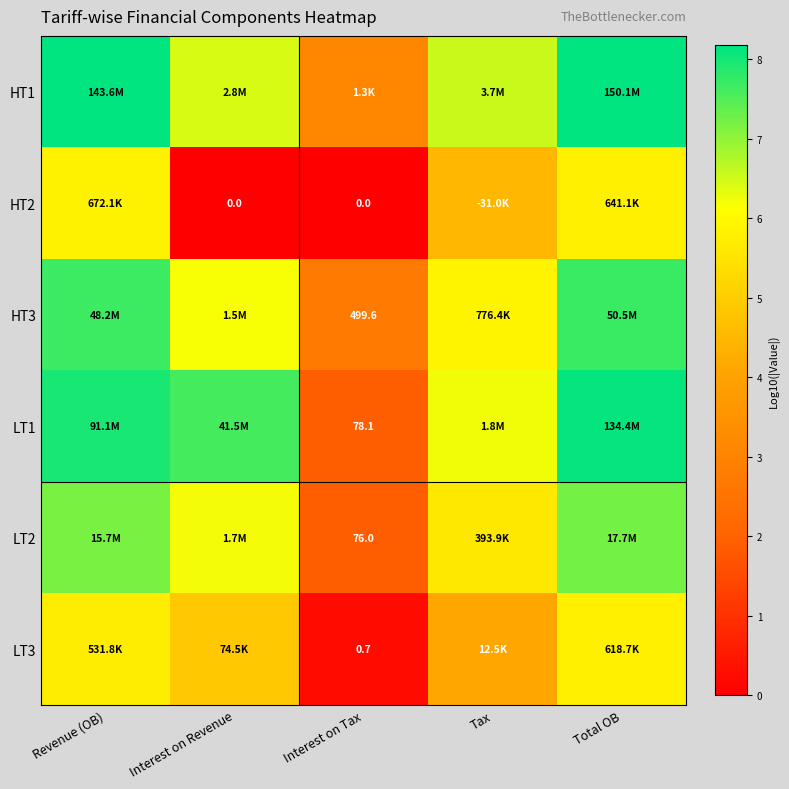

How many series are shown in this chart?

6